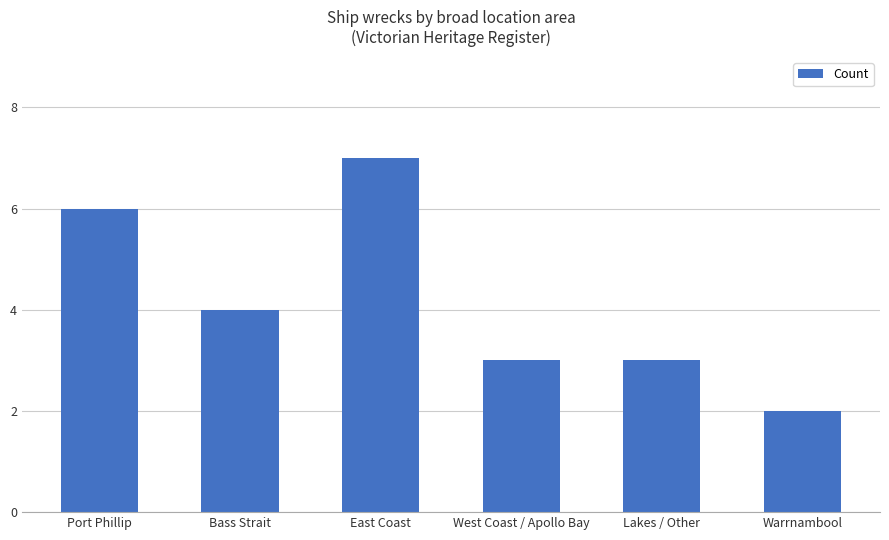

True or false: the data shows 10 at Port Phillip.

False